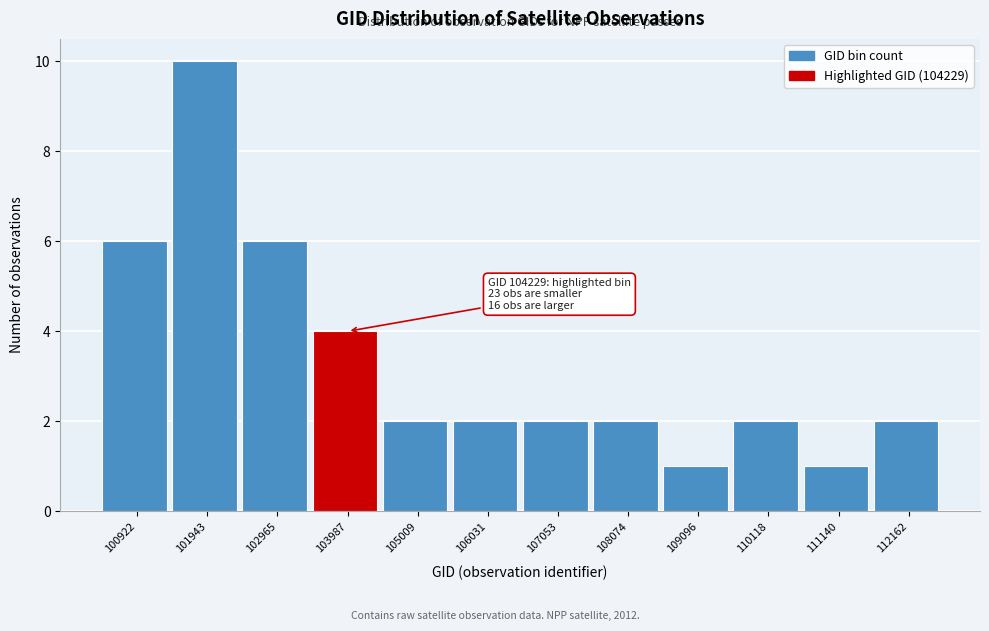

Reading left to right, extract all data points from this chart.

100922=6	101943=10	102965=6	103987=4	105009=2	106031=2	107053=2	108074=2	109096=1	110118=2	111140=1	112162=2